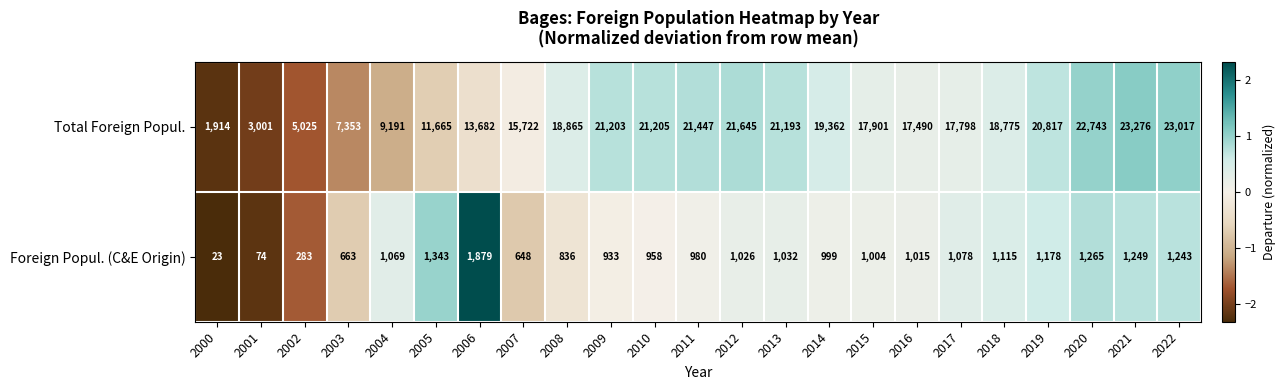

Rank the series by their maximum value, from highest to lowest.

Total Foreign Popul., Foreign Popul. (C&E Origin)